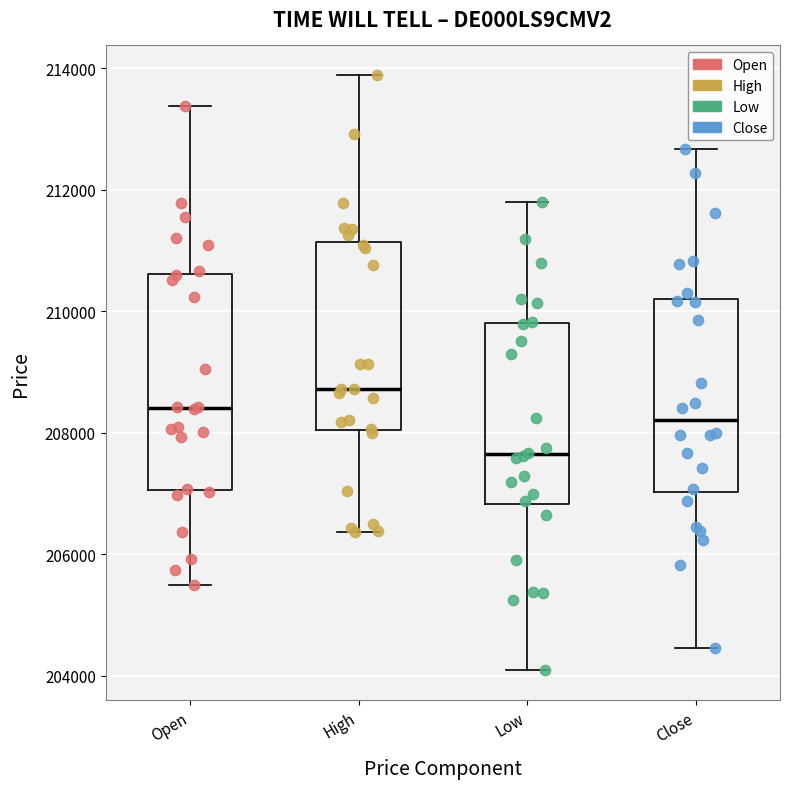

Reading left to right, transcribe this box plot: for each box, give where its median line is, the range the box spans, and where its two whiskers end, as read against the y-axis. The values are not printed on the chart, so give them approximately, as read against the axis.

Open: median 208400, box 207000 to 210600, whiskers 205400 to 213400
High: median 208800, box 208000 to 211200, whiskers 206400 to 213800
Low: median 207600, box 206800 to 209800, whiskers 204000 to 211800
Close: median 208200, box 207000 to 210200, whiskers 204400 to 212600